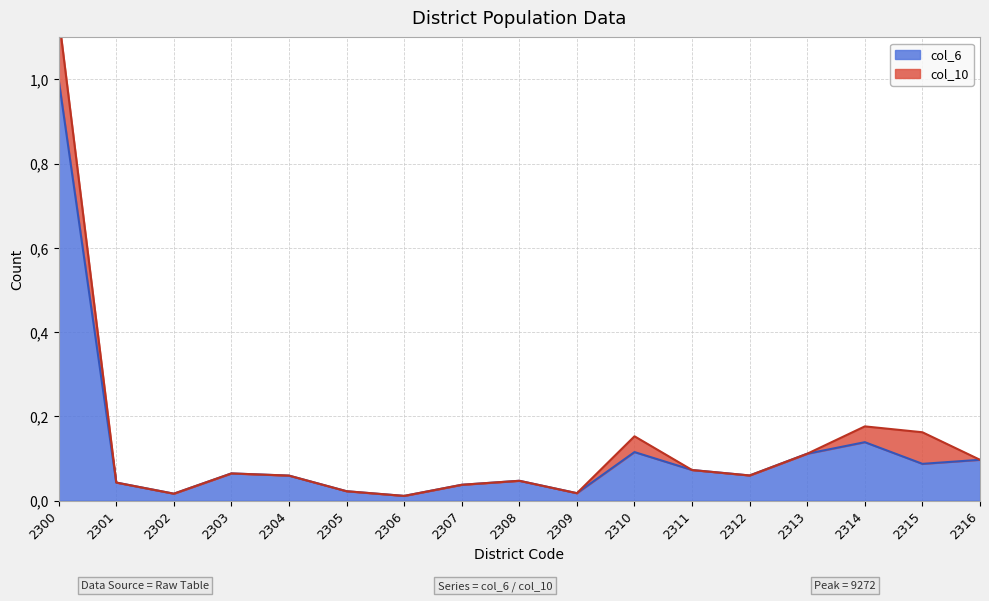

List the labels in order of value, smallest first.

2306, 2302, 2309, 2305, 2307, 2301, 2308, 2304, 2312, 2303, 2311, 2315, 2316, 2313, 2310, 2314, 2300